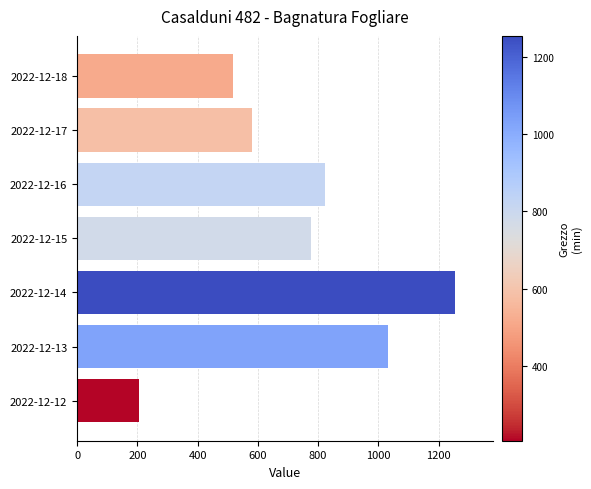

List the labels in order of value, smallest first.

2022-12-12, 2022-12-18, 2022-12-17, 2022-12-15, 2022-12-16, 2022-12-13, 2022-12-14